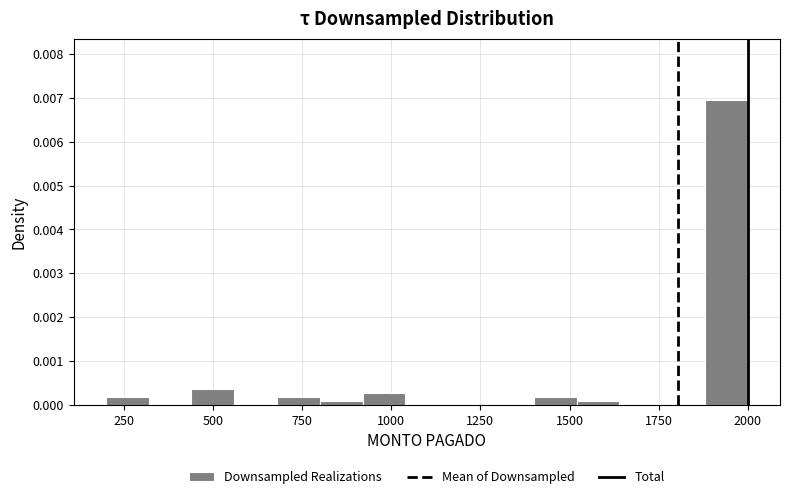

Read against the x-axis, roughly where is the centre of the tallest bar?

1950